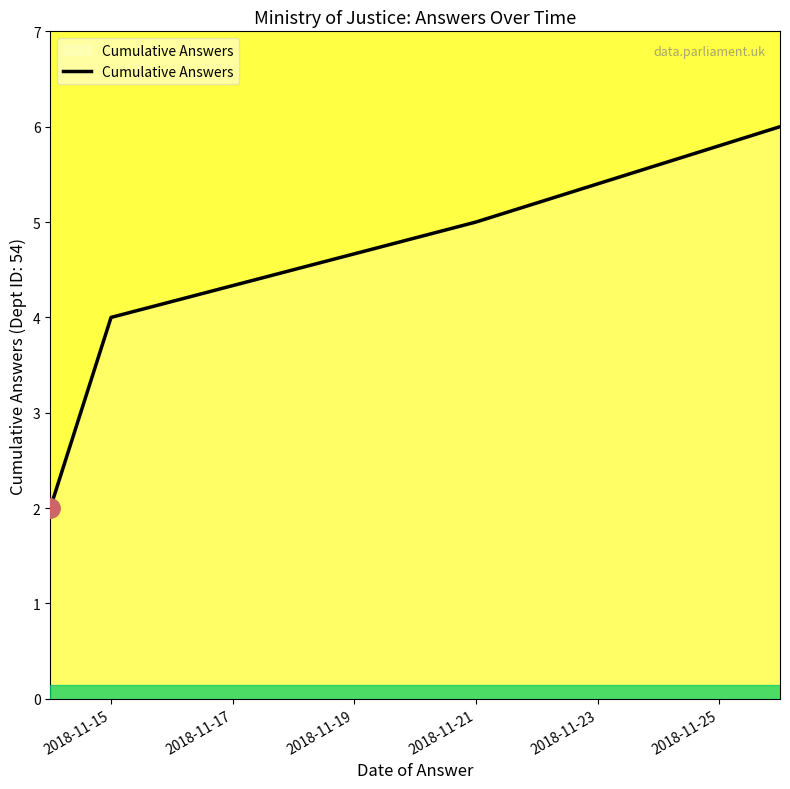

Count the number of data series in this chart.

1